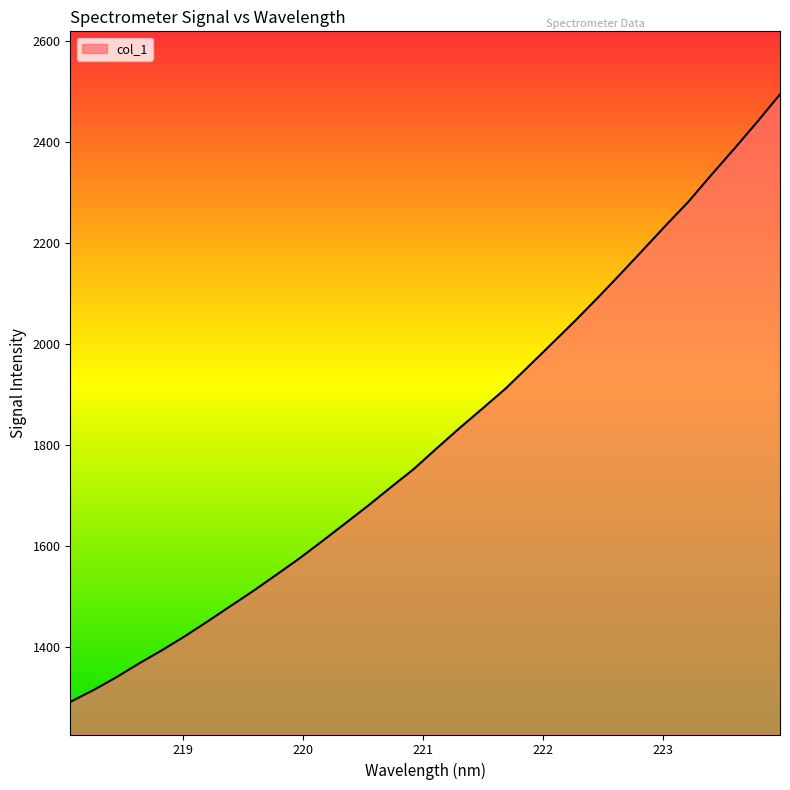

What is the maximum value shown in the chart?

2494.2